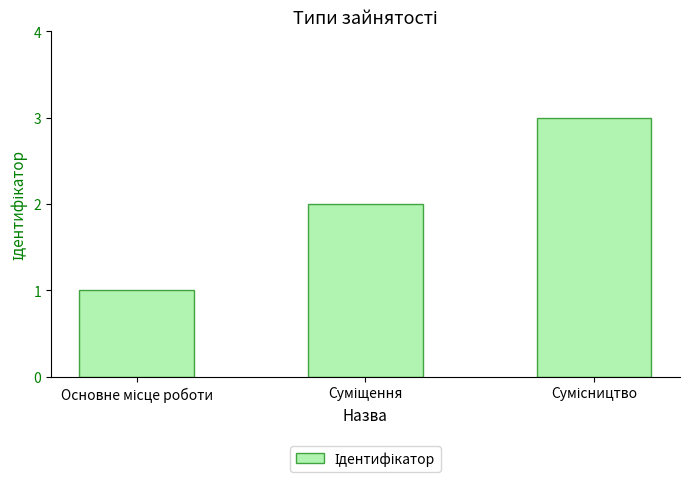

What is the sum of all values?

6